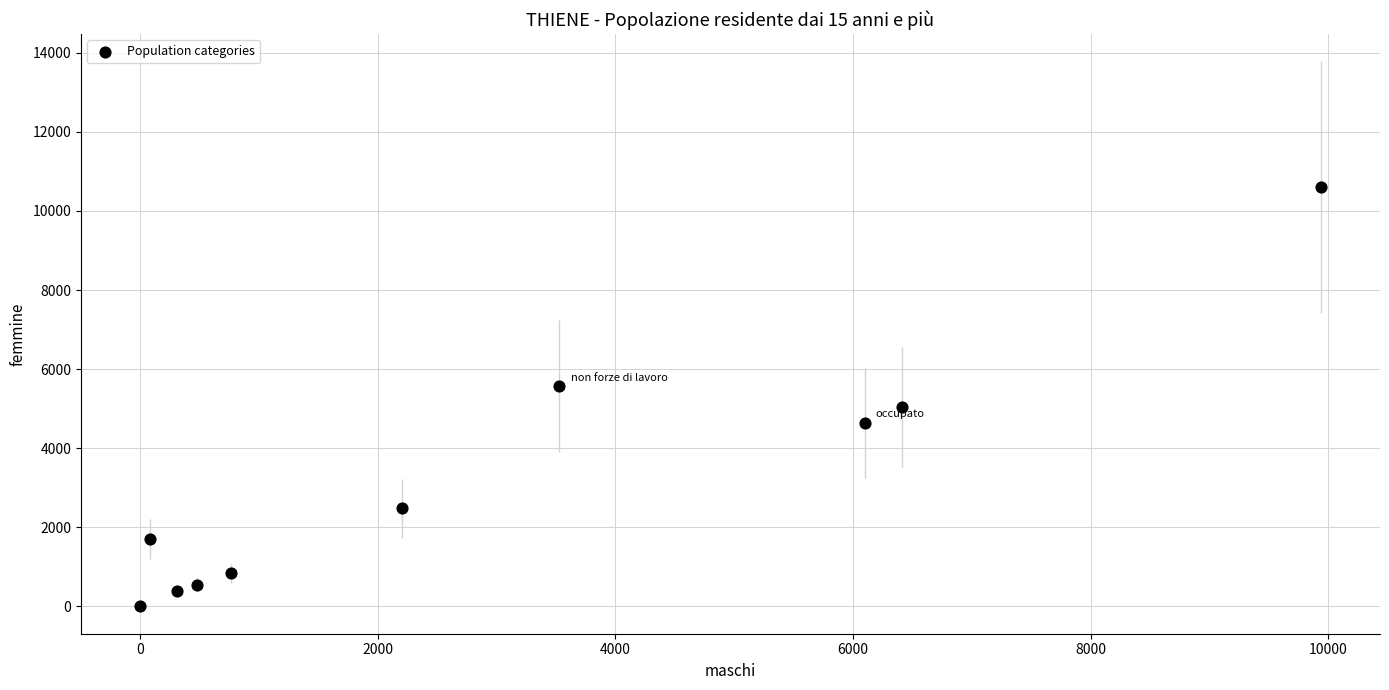

What is the range of Y values (max minus min)?

10597.9